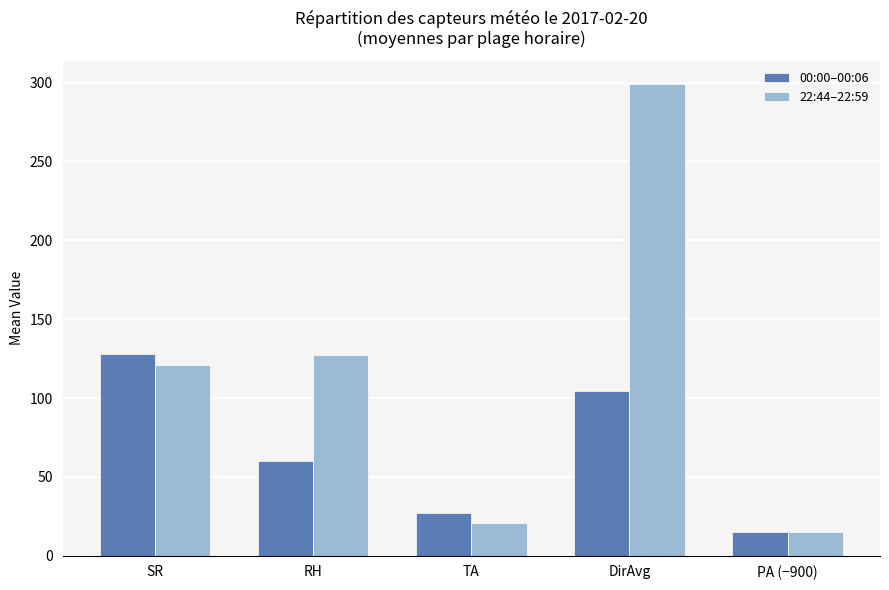

Which series changed the most between RH and DirAvg?

22:44–22:59